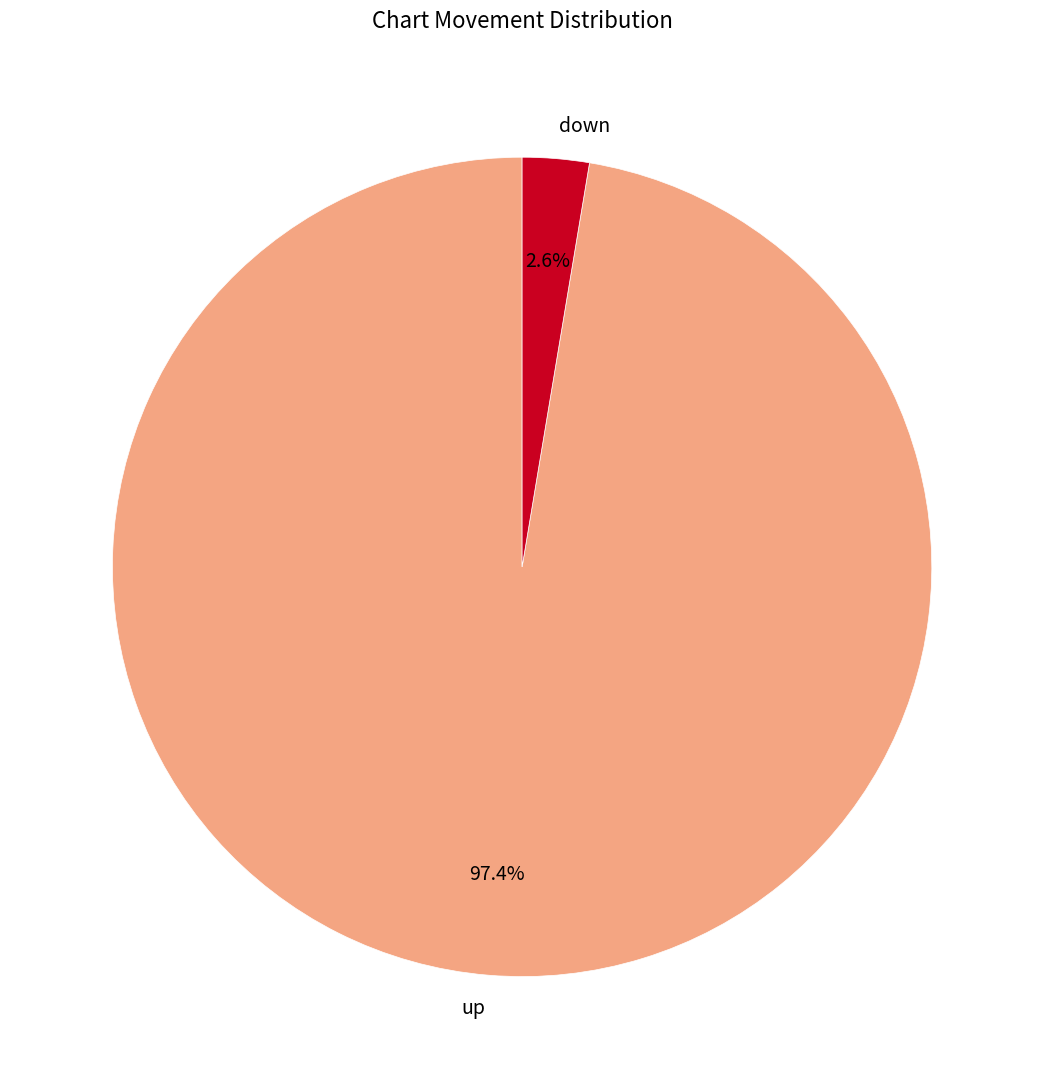

What percentage is the up slice, to the nearest percent?

97%